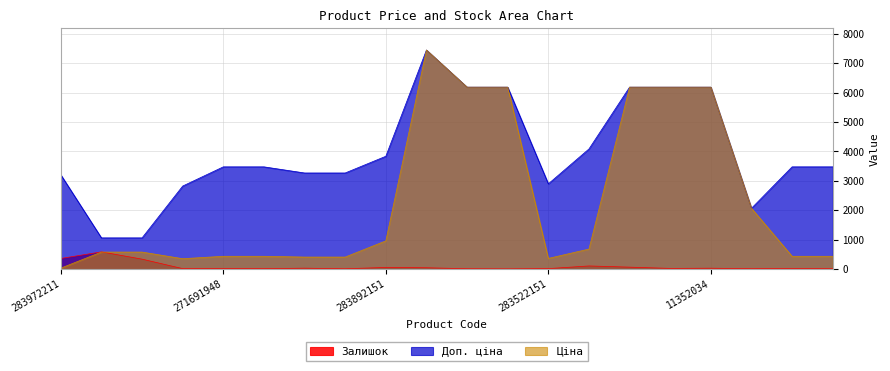

What are all the series names shown in the legend?

Залишок, Доп. ціна, Ціна